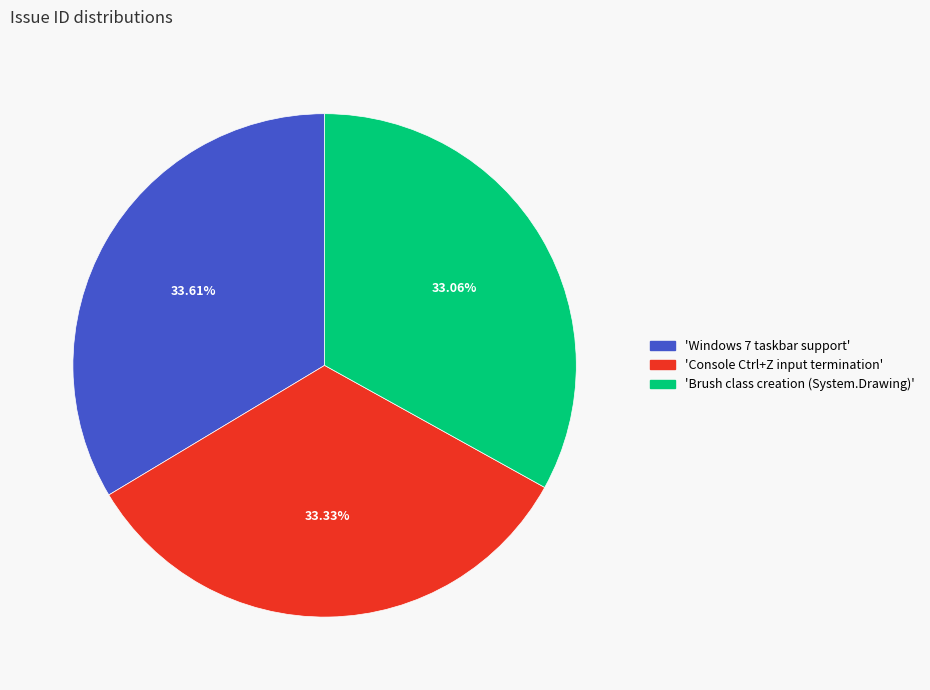

Combined, do 'Console Ctrl+Z input termination' and 'Windows 7 taskbar support' account for over 50%?

Yes